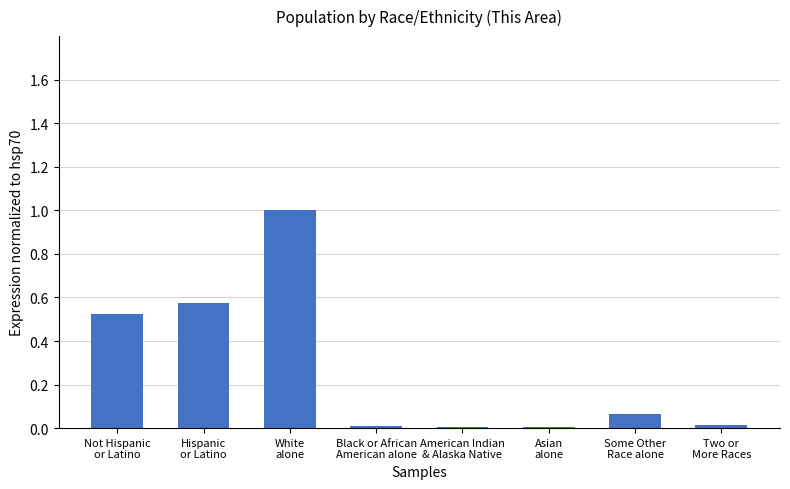

What is the sum of all values?

2.2